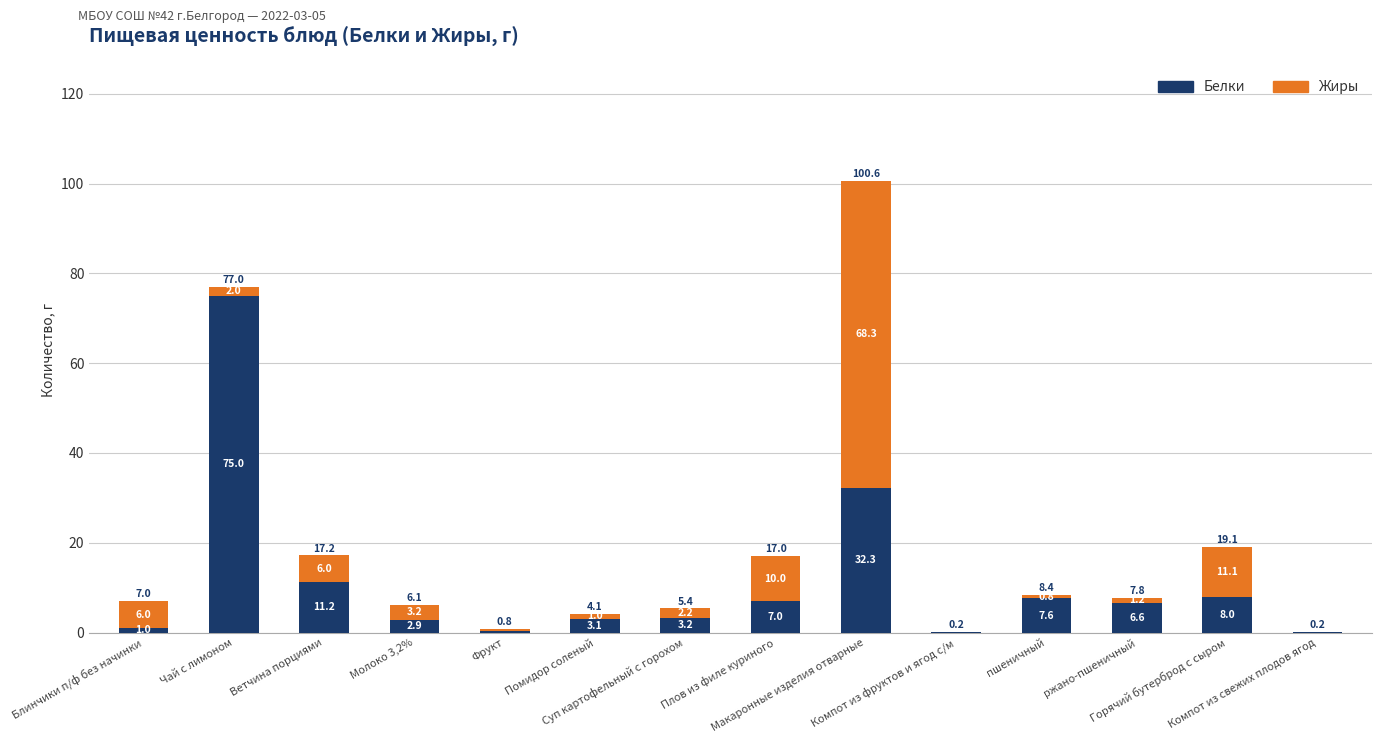

Are the bars grouped side by side (vs. stacked)?

No